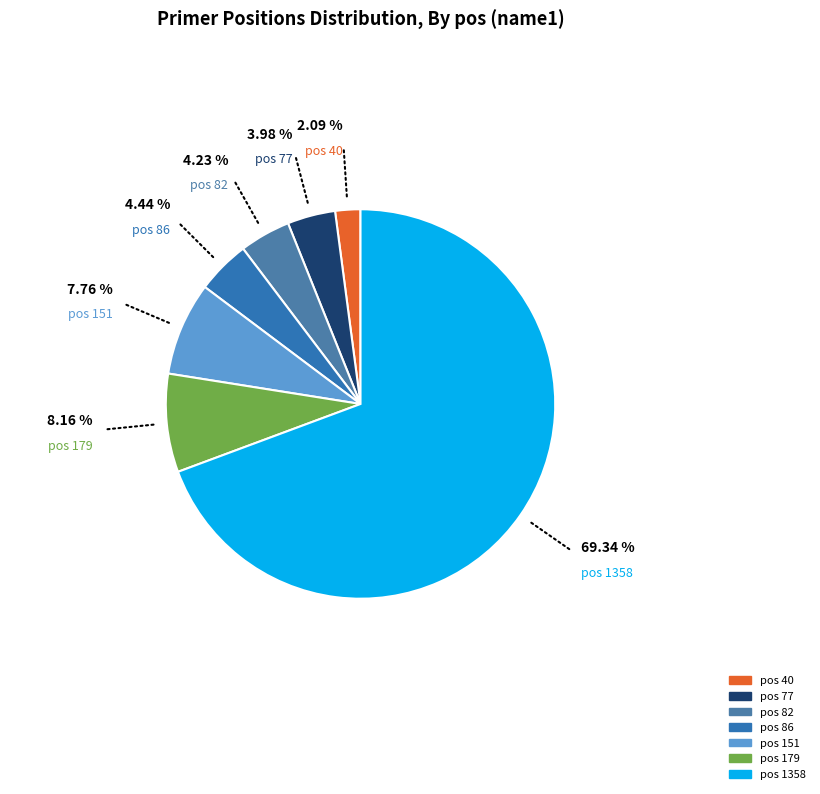

How many slices are in this pie chart?

7